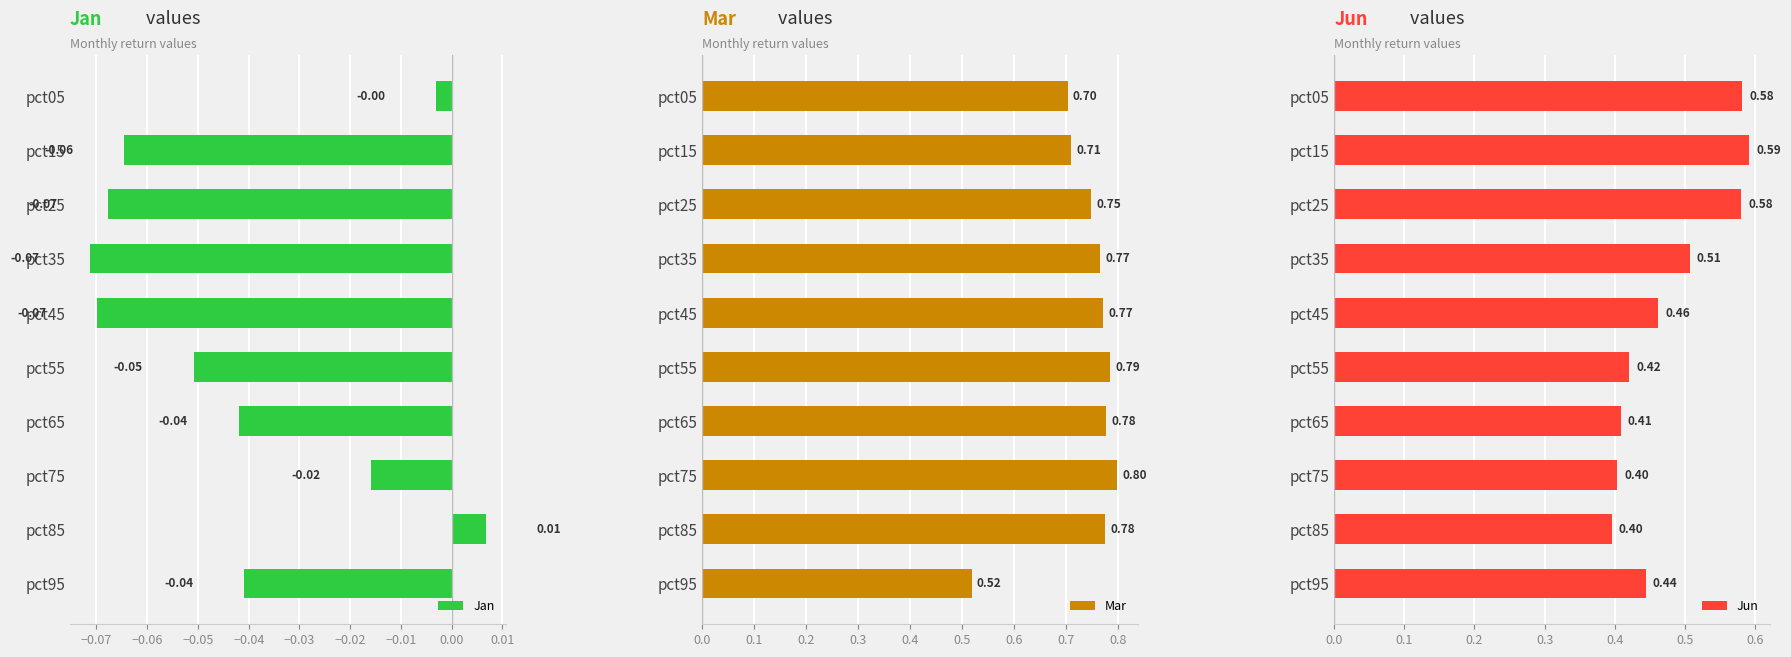

What is the lowest value of the Mar series?

0.5